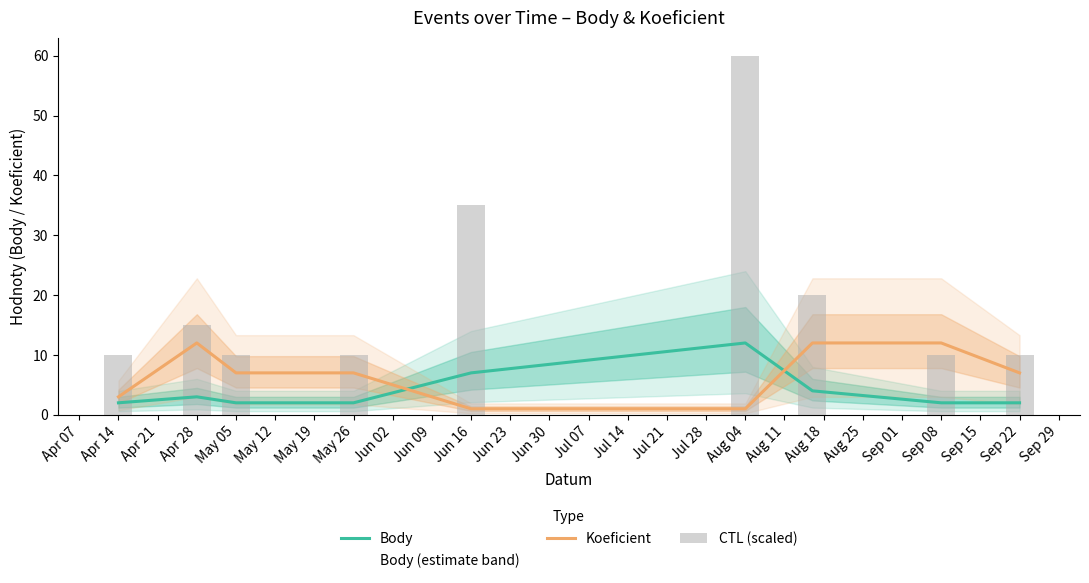

The value of Koeficient at Jun 02 is 10. True or false?

False